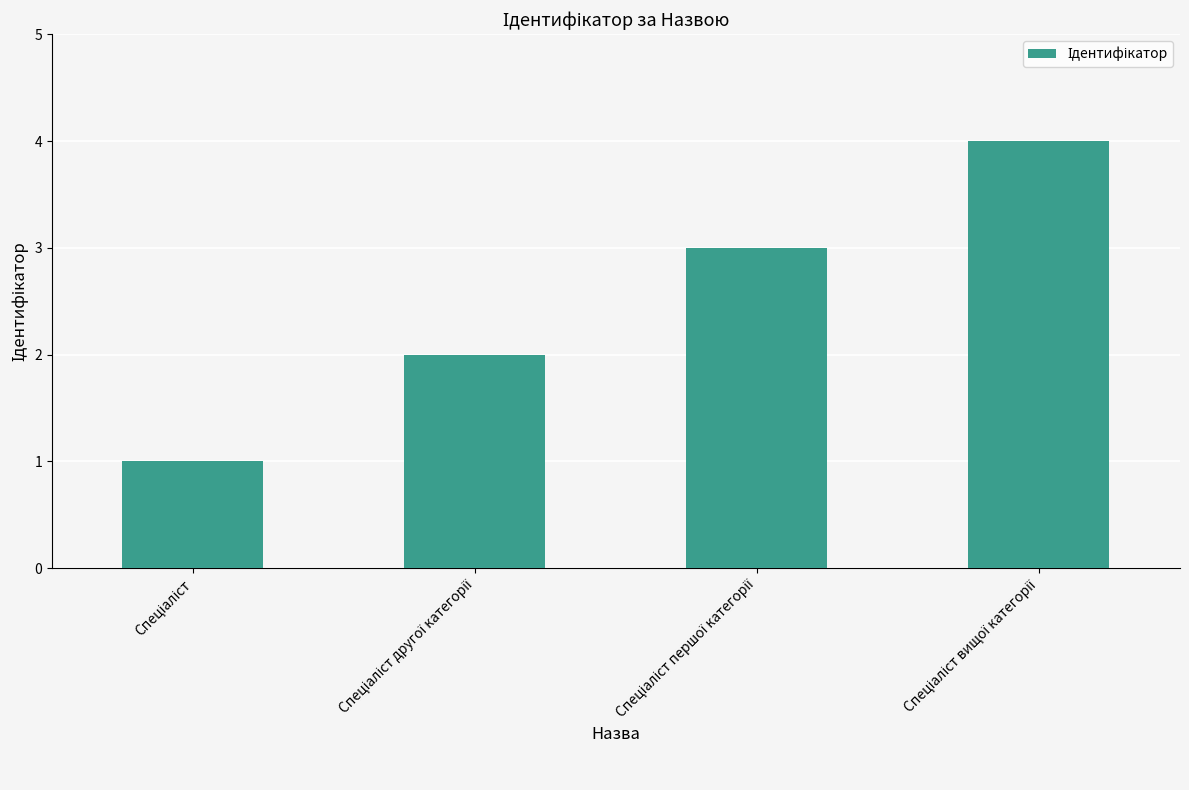

What is the sum of all values?

10